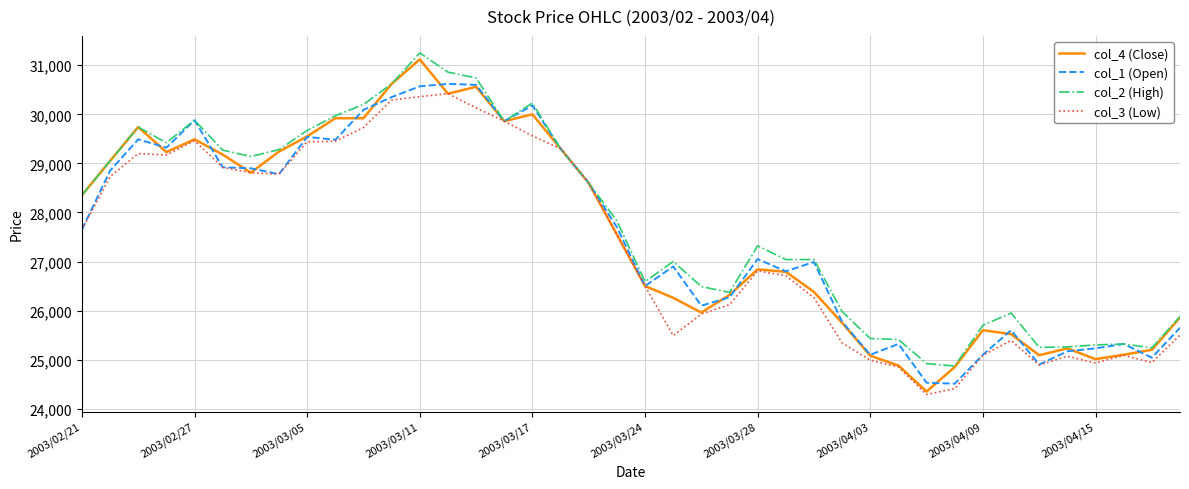

What is the minimum value for col_3 (Low)?

24290